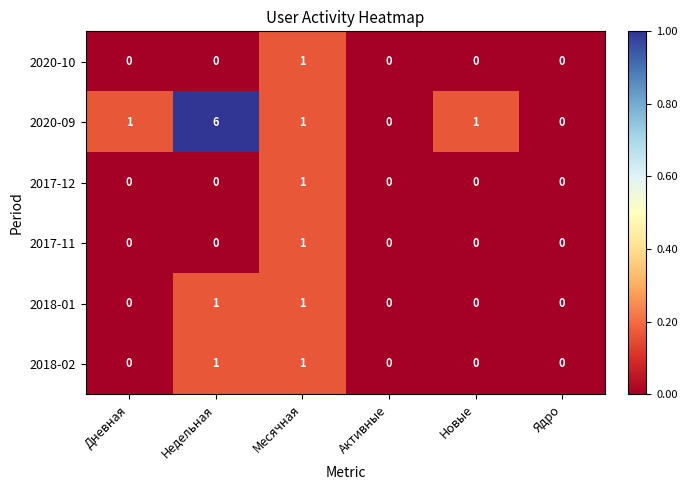

Which series has the largest total across all categories?

2020-09